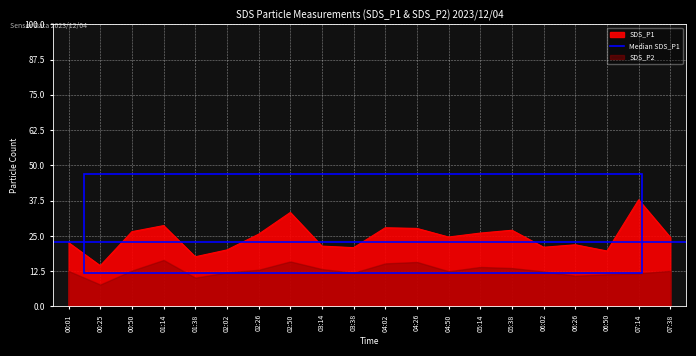

Reading left to right, what are all the values shown in this chart?

00:01=22.6	00:25=14.4	00:50=26.5	01:14=28.6	01:38=17.6	02:02=20.0	02:26=25.6	02:50=33.3	03:14=21.4	03:38=20.8	04:02=27.9	04:26=27.6	04:50=24.6	05:14=26.0	05:38=27.0	06:02=21.0	06:26=21.9	06:50=19.6	07:14=37.8	07:38=24.5